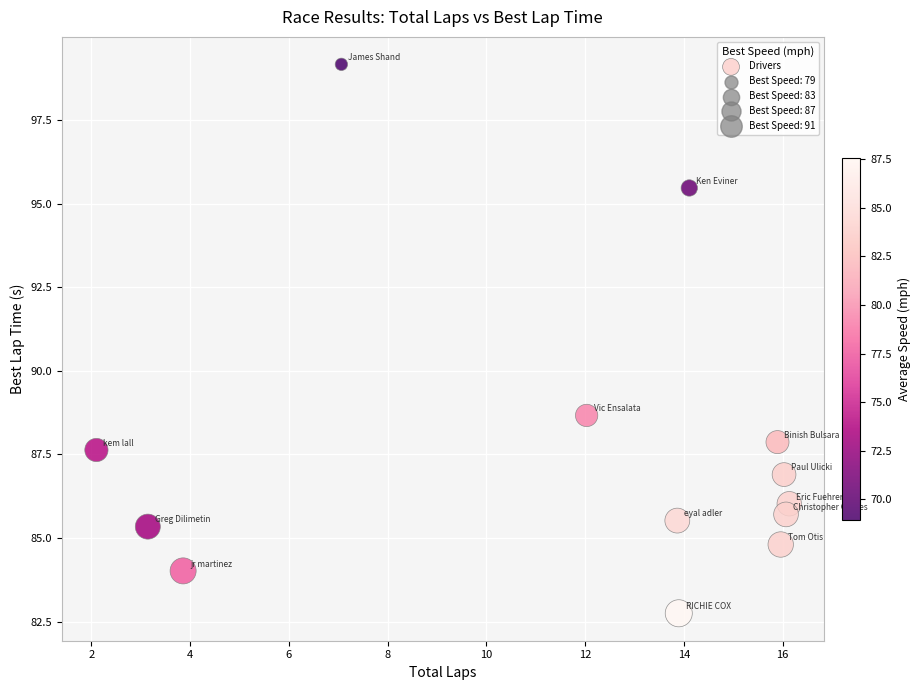

What is the range of Y values (max minus min)?

16.4